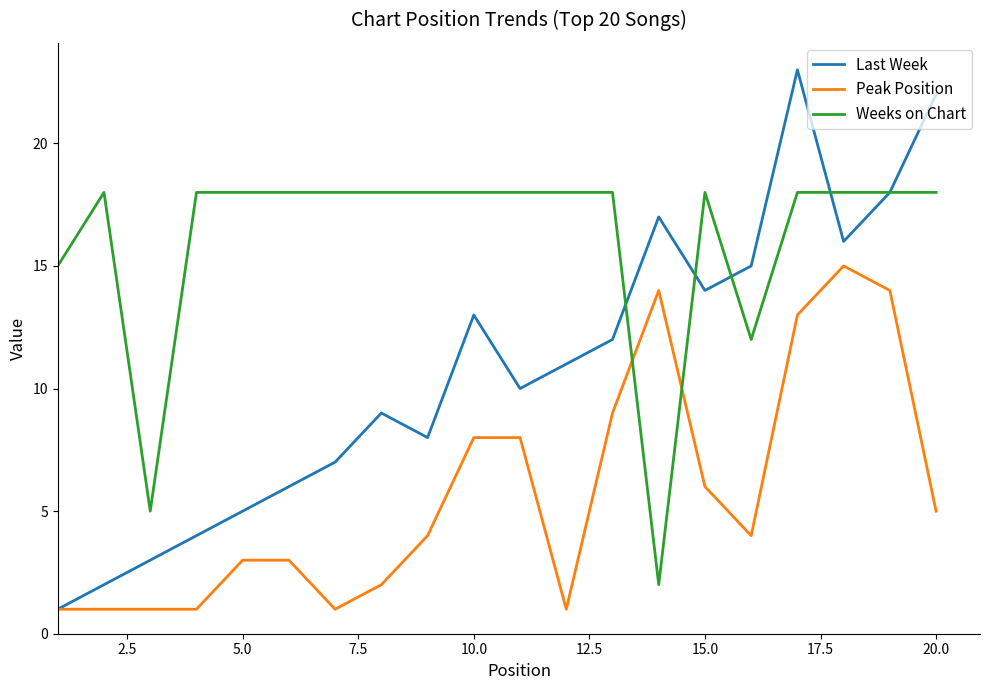

Which series has the widest spread of values?

Last Week